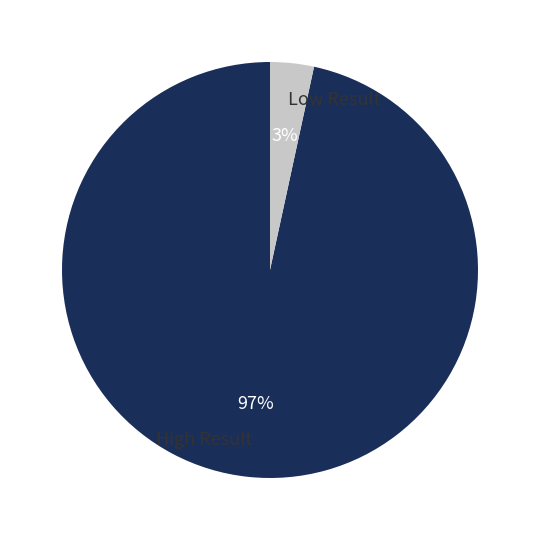

The High Result slice represents 97% of the pie. True or false?

True